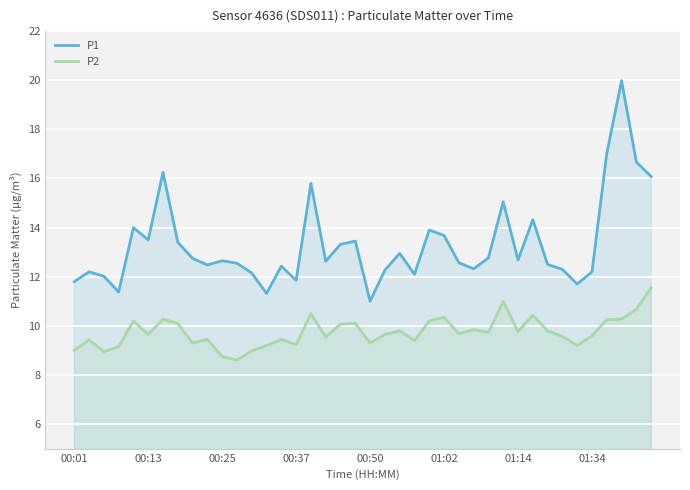

What is the average value of the P2 series?

9.8